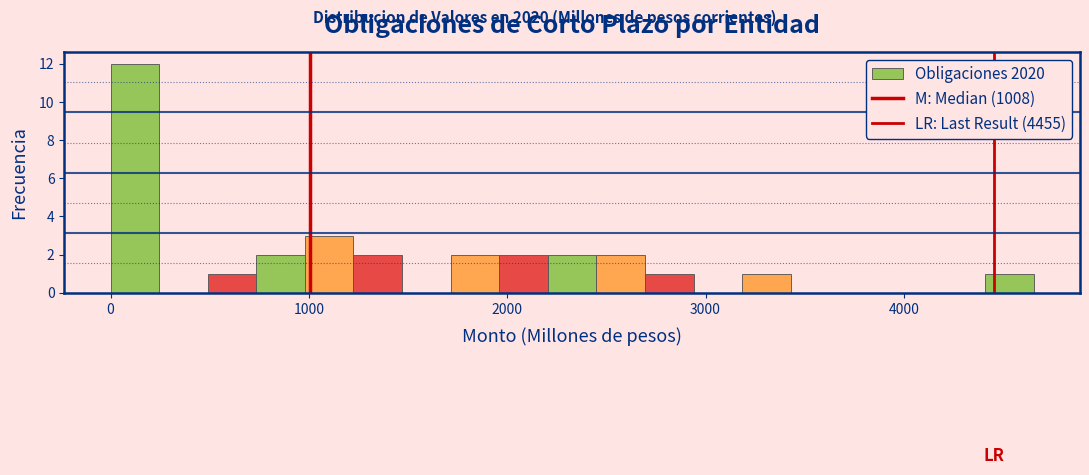

Around what value on the x-axis is the tallest bar? Give the approximate position of its centre, as read against the axis.

100